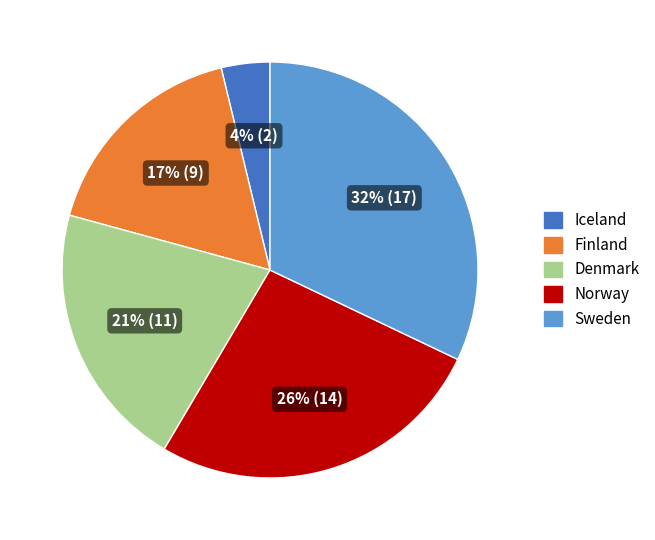

Combined, do Finland and Iceland account for over 50%?

No